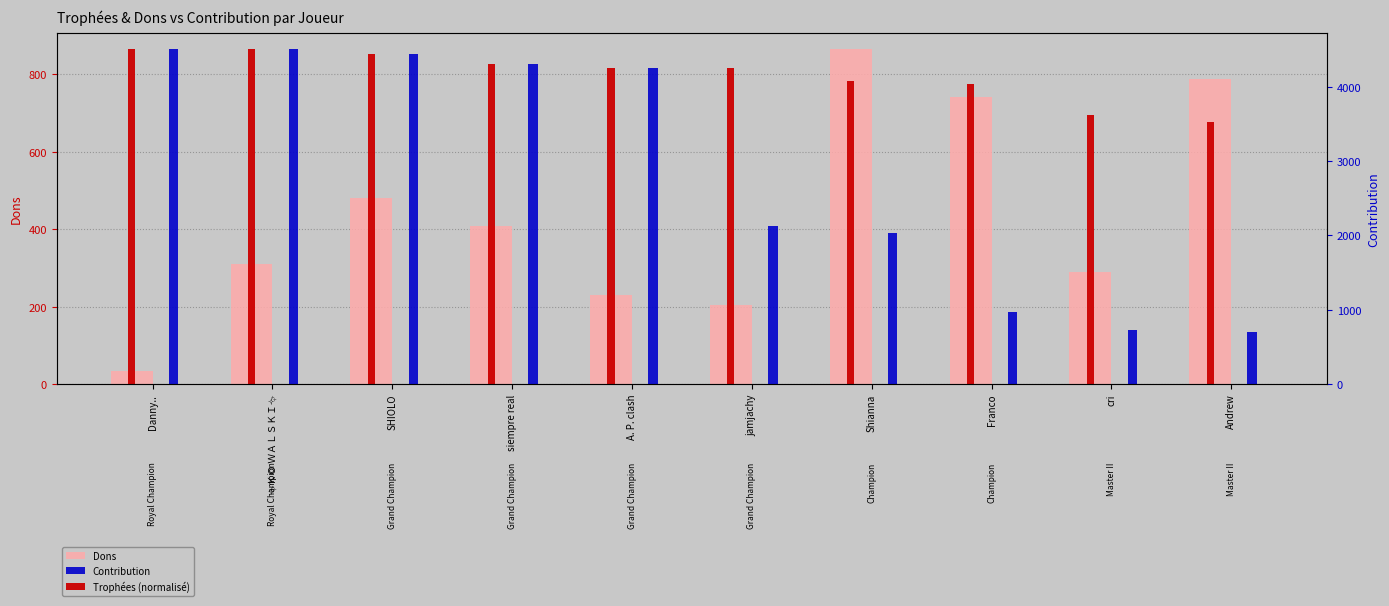

The Dons series shows 203.0 at jamjachy. True or false?

True